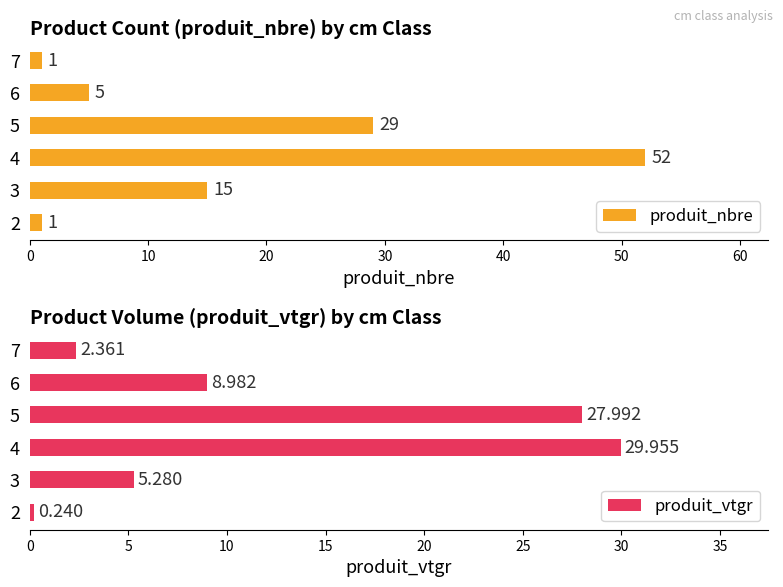

Does the chart contain stacked bars?

No